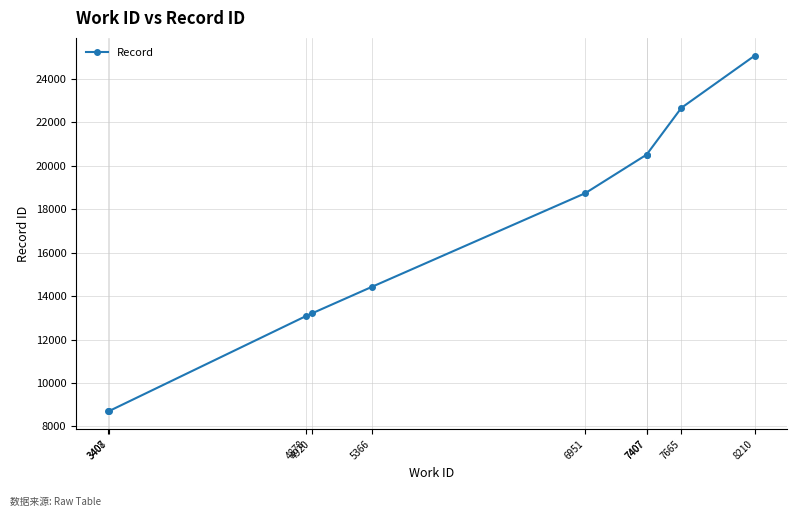

At which label does the data first exceed 18730?

7407